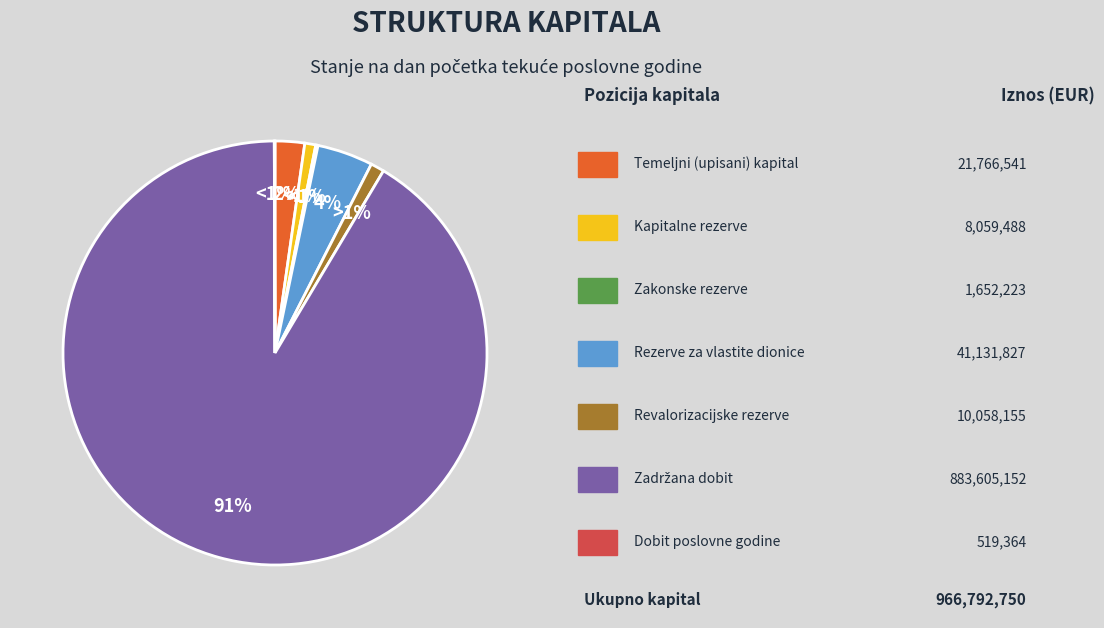

What percentage is the Kapitalne rezerve slice, to the nearest percent?

1%